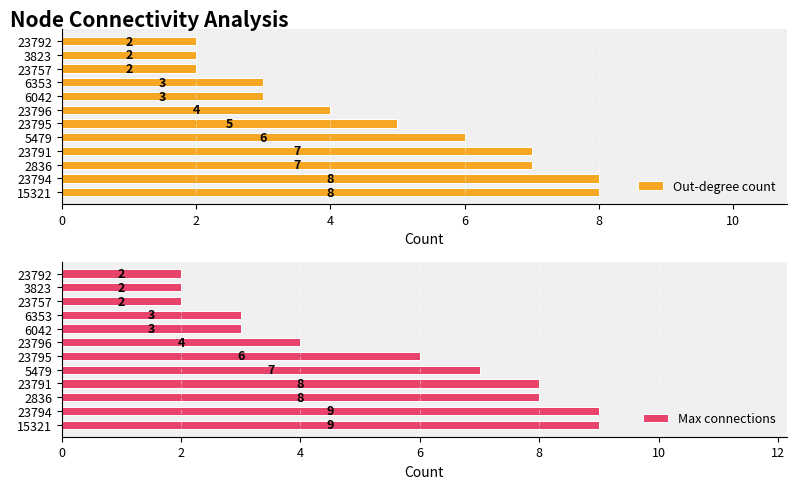

Count the number of data series in this chart.

2